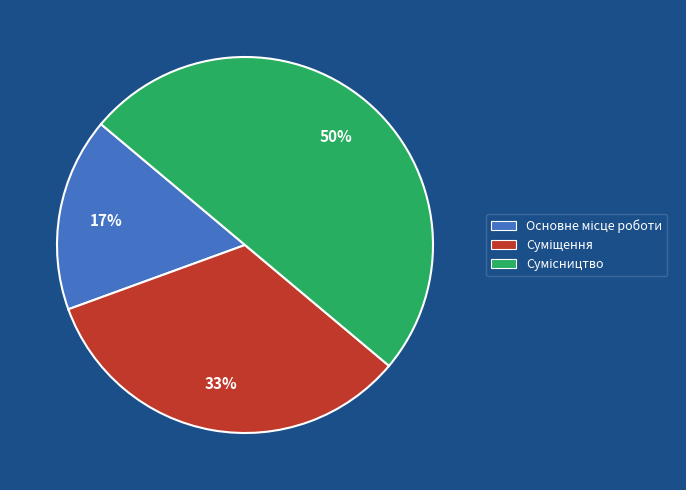

To the nearest percent, what is the average slice percentage?

33%